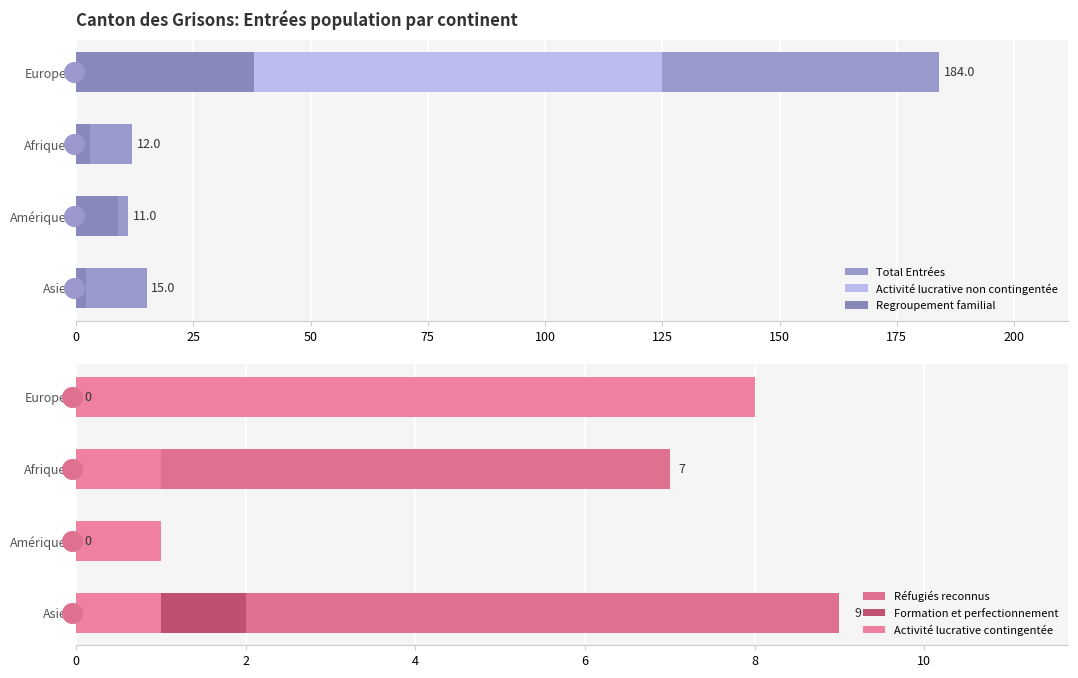

Which series reaches the minimum Y coordinate?

Activité lucrative non contingentée